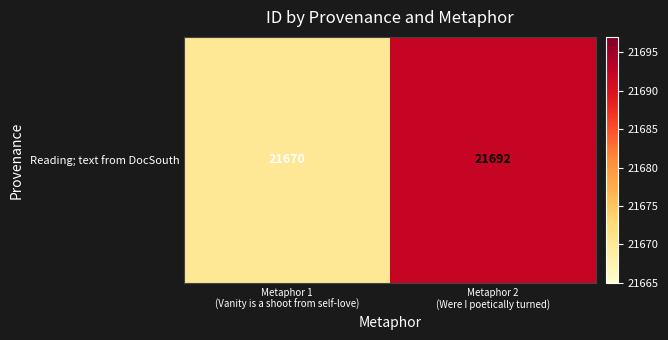

Which category has the lowest value across all series?

Metaphor 1
(Vanity is a shoot from self-love)